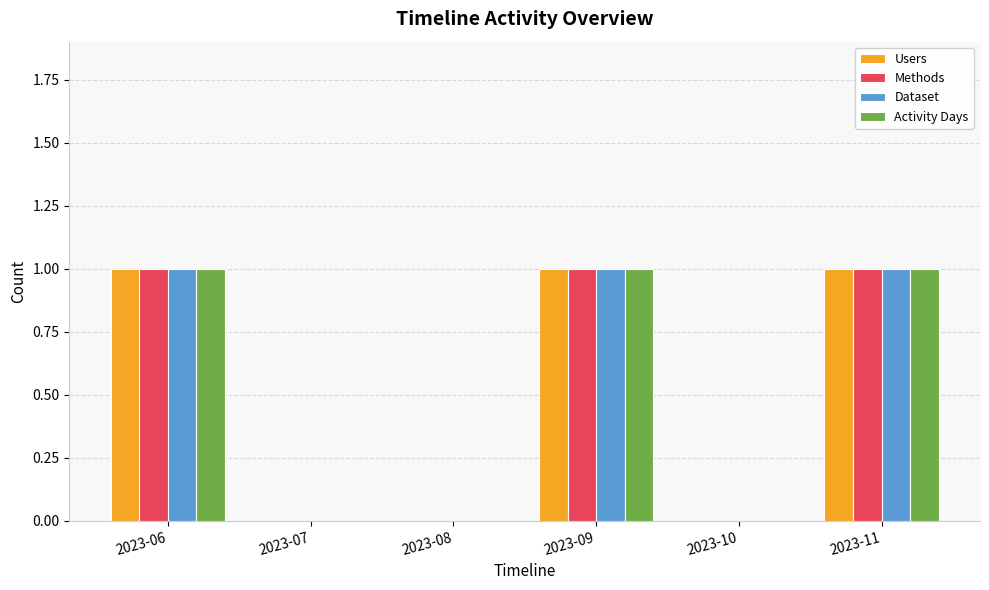

What is the sum of all Methods values?

3